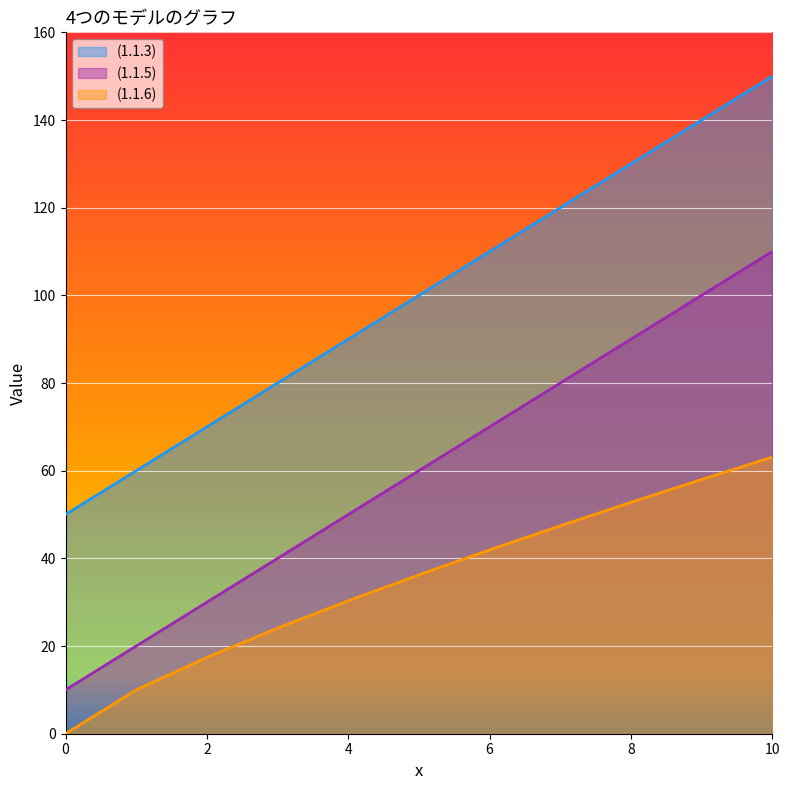

How many data points does each series have?

11